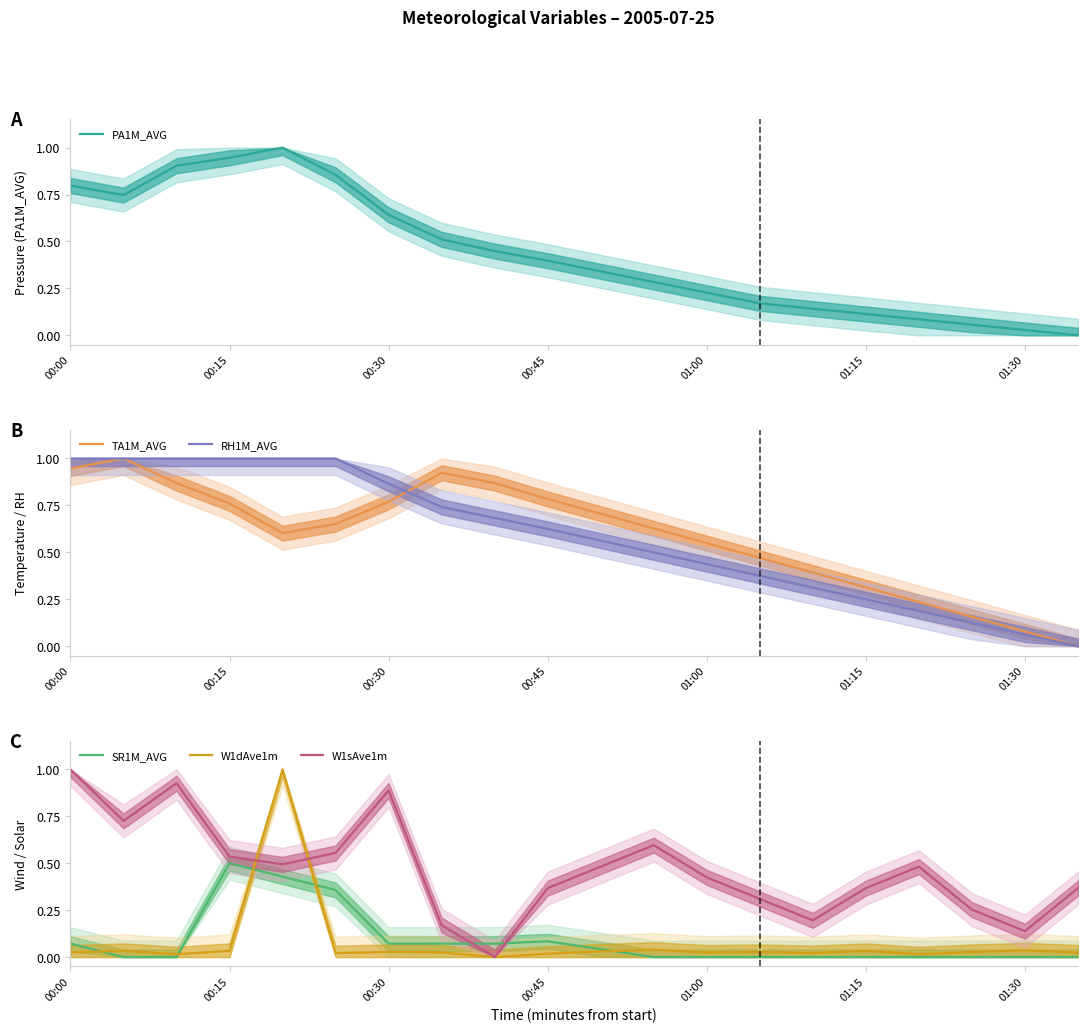

Count the number of categories in the chart.

20